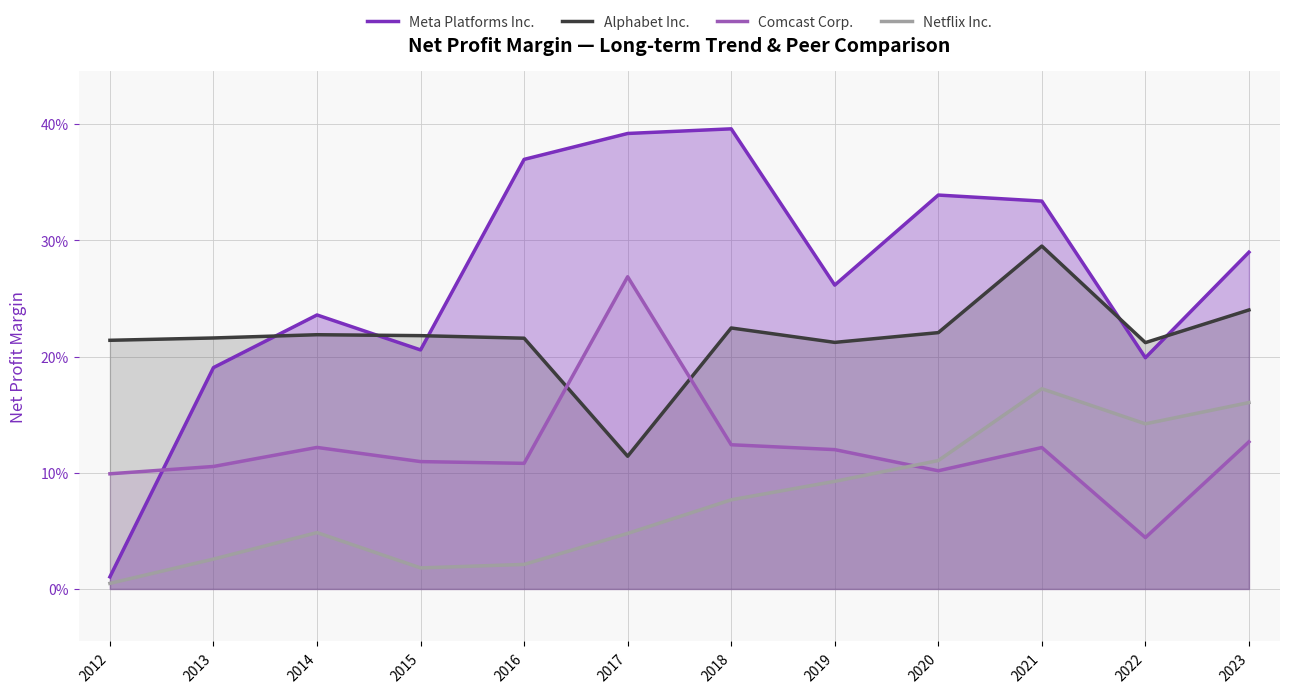

What is the value of the Comcast Corp. point at the 5th from the left?

0.1